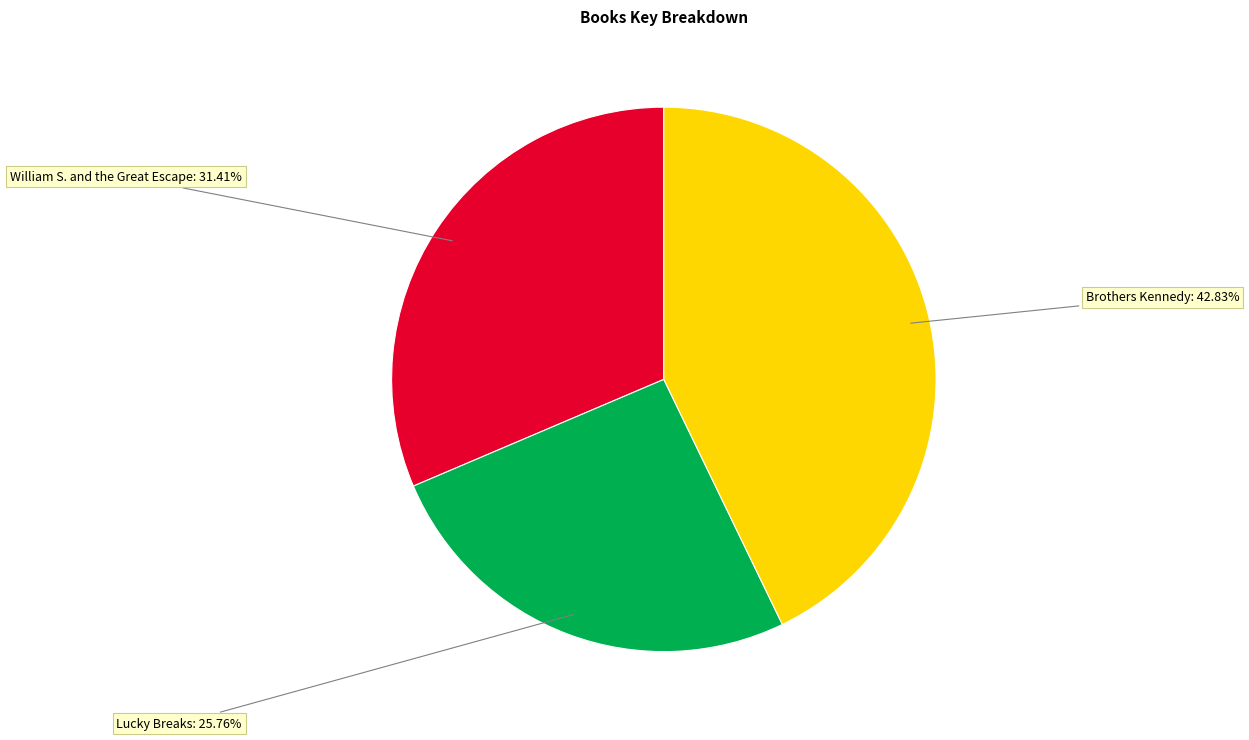

Is there a majority slice in this chart?

No